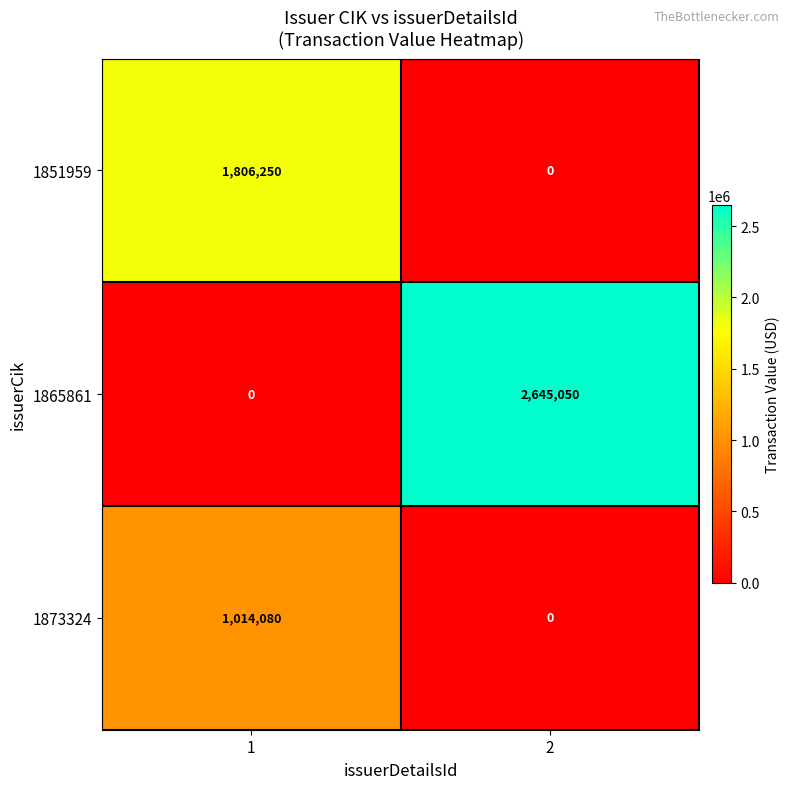

Is it true that 1865861 equals -955140 at 1?

False